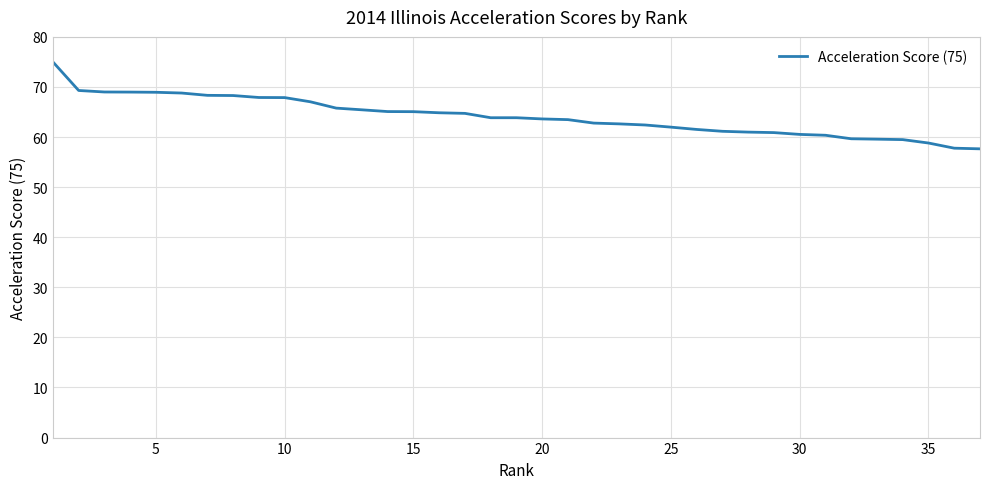

What is the maximum value shown in the chart?

75.0